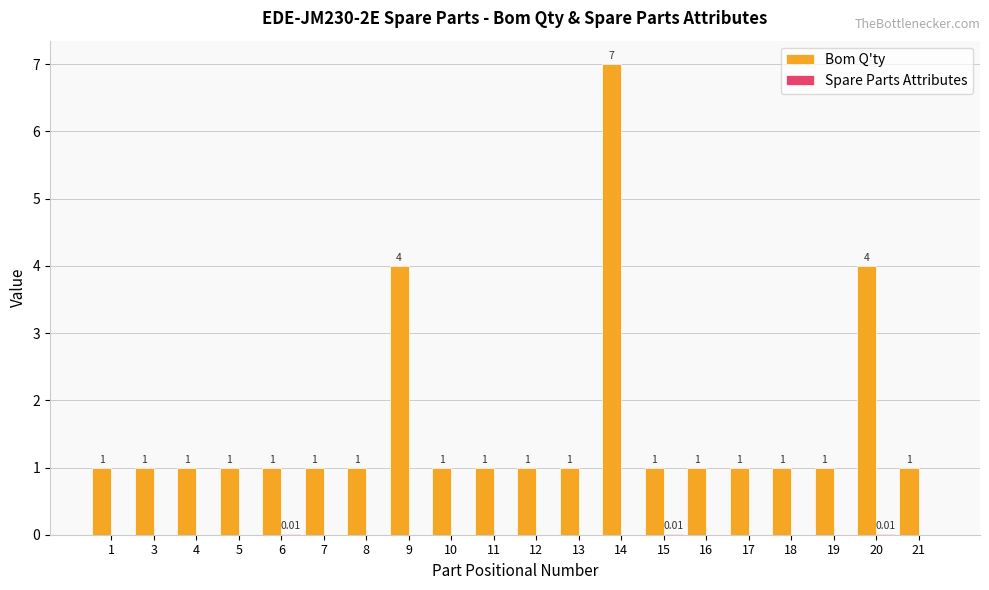

At which category is the sum across all series the highest?

14